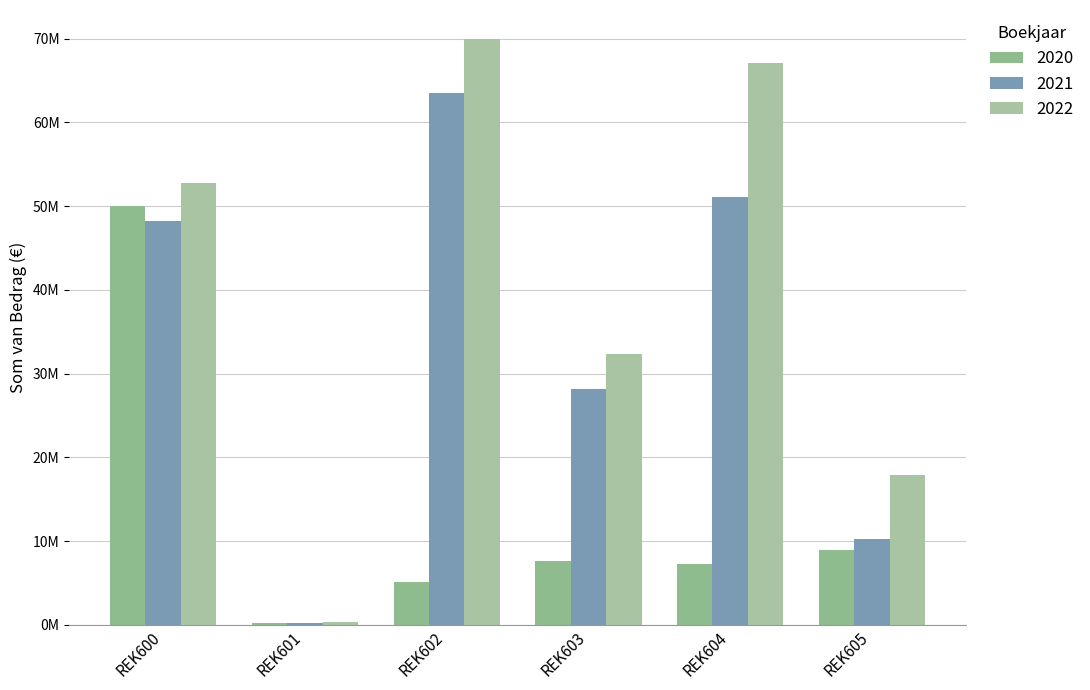

What is the minimum value for 2021?

245985.2